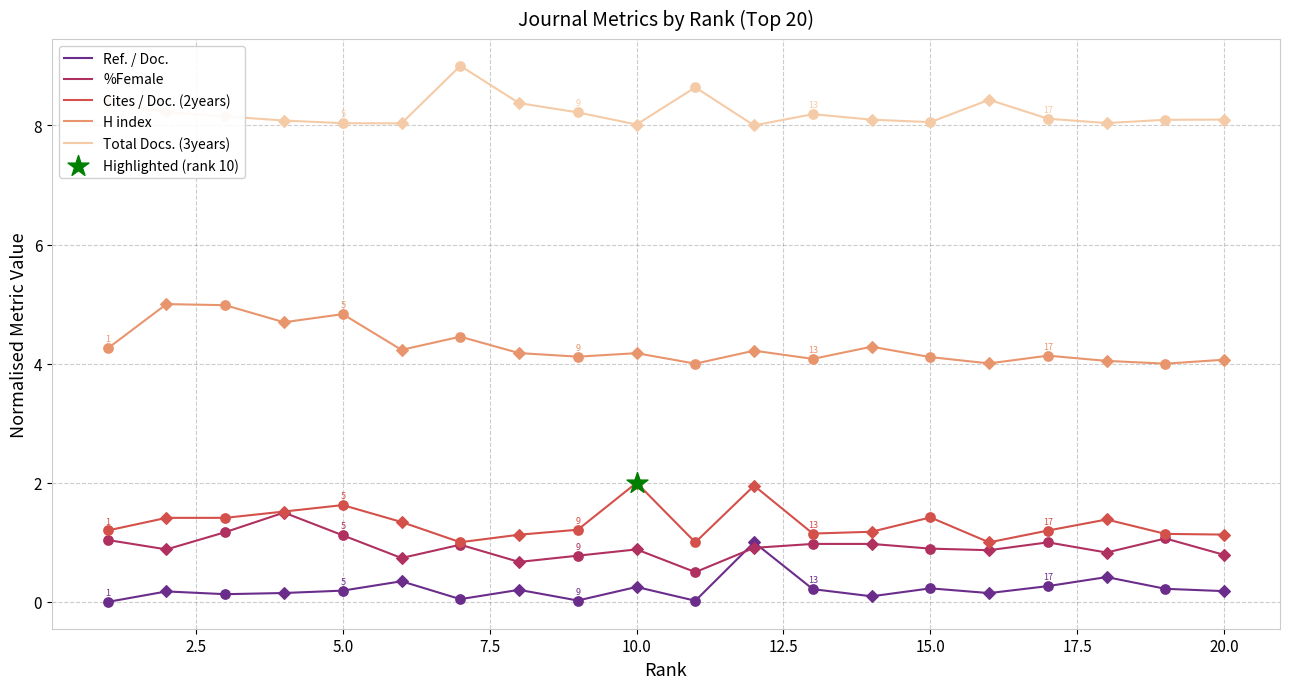

Which series has the largest total across all categories?

Total Docs. (3years)